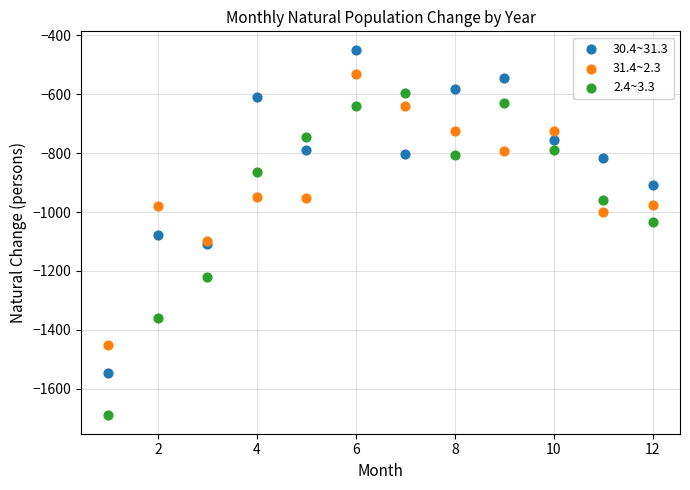

Which series reaches the maximum Y coordinate?

30.4~31.3